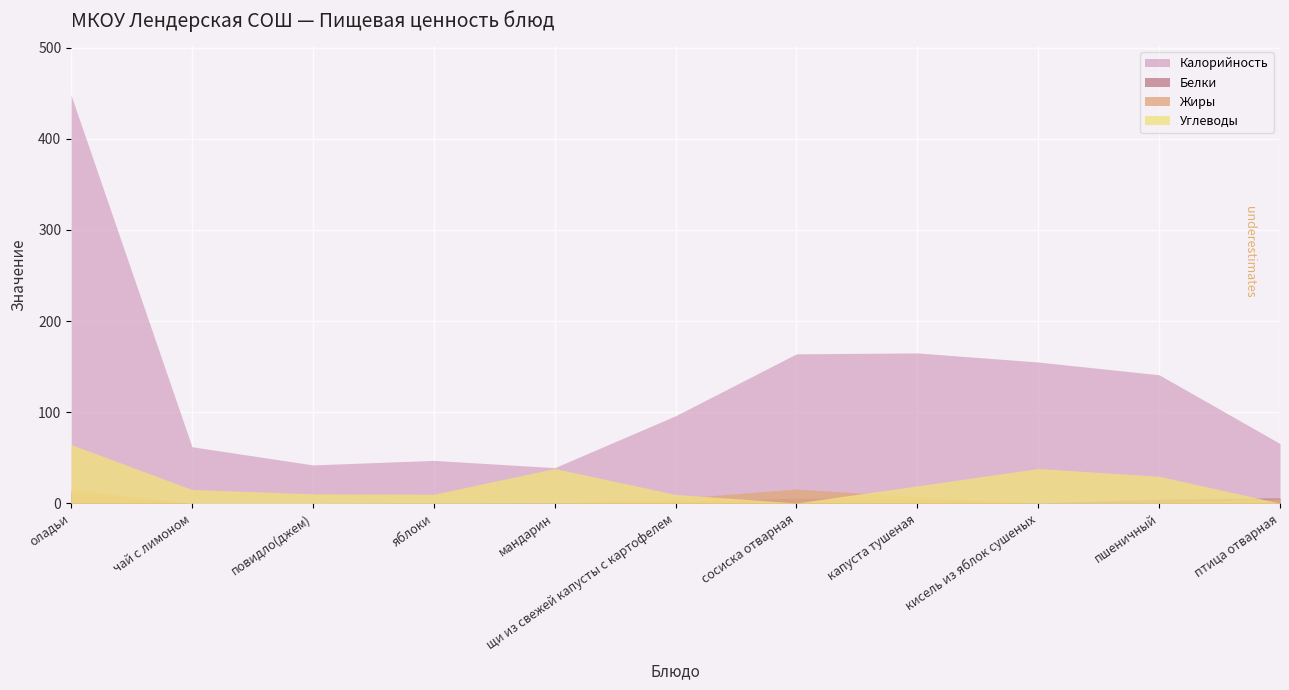

Reading left to right, what are all the values shown in this chart?

Калорийность: 448.0	62.0	42.0	47.0	39.0	96.0	164.0	165.0	155.0	141.0	65.5
Белки: 11.9	0.0	0.1	0.4	0.8	2.0	5.5	5.0	0.4	4.6	5.8
Жиры: 15.7	0.0	0.0	0.4	0.0	5.3	15.6	7.2	0.0	0.5	4.7
Углеводы: 64.4	15.0	10.3	9.8	38.1	9.6	0.2	19.0	38.1	29.5	0.1